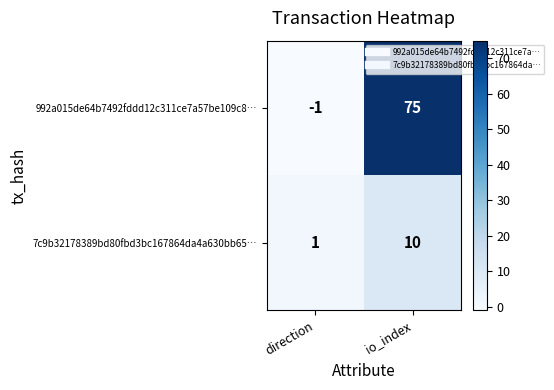

Reading left to right, list all the values displayed in this chart.

992a015de64b7492fddd12c311ce7a57be109c8…: -1	75
7c9b32178389bd80fbd3bc167864da4a630bb65…: 1	10